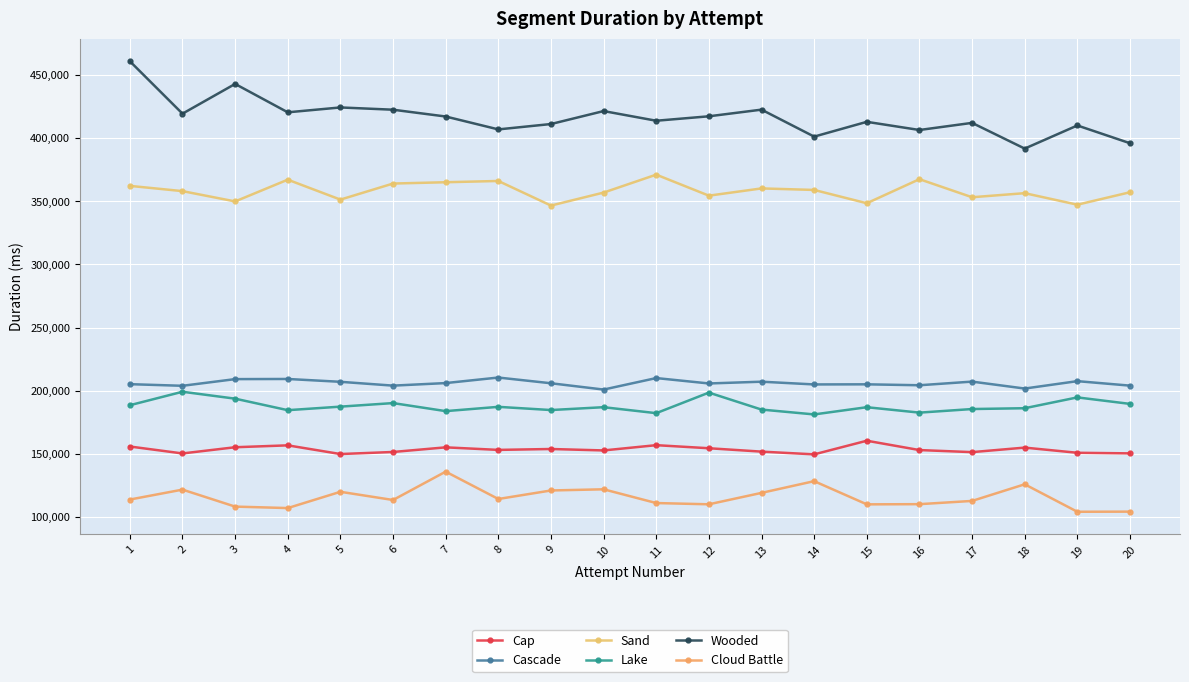

What is the average value of the Cap series?

153421